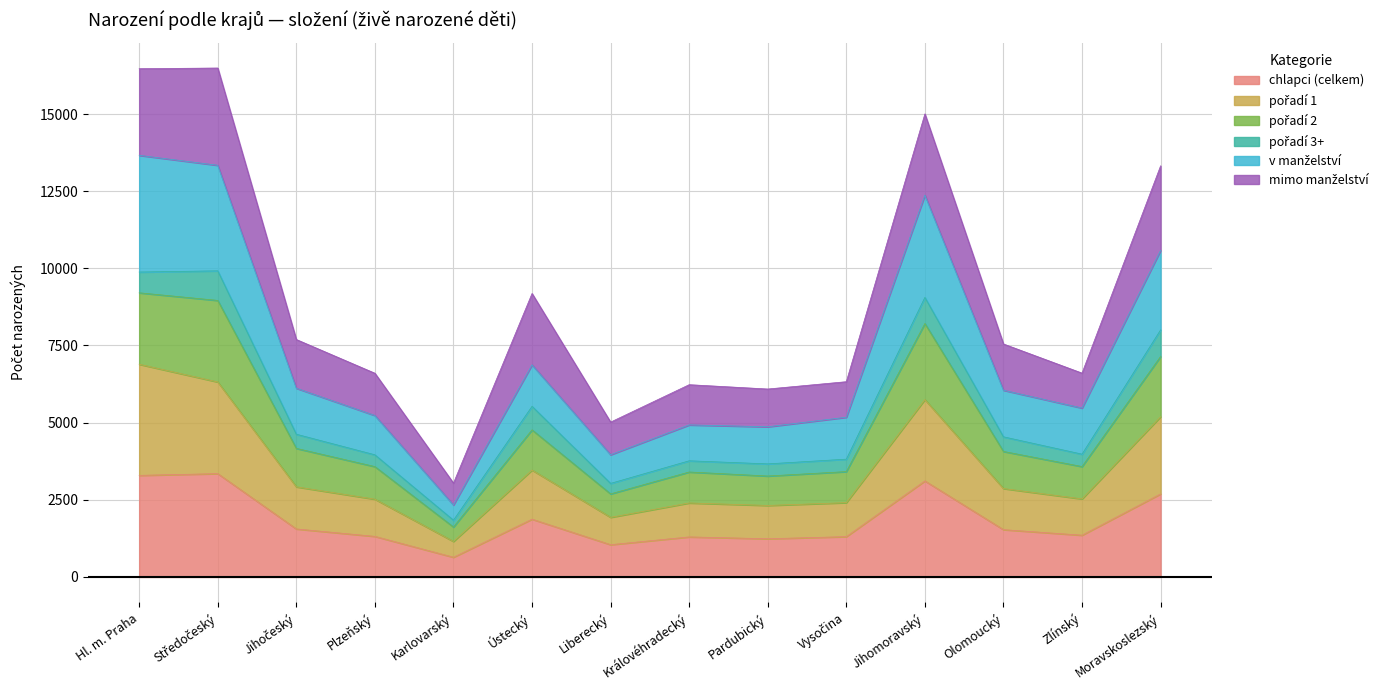

What is the label of the 13th point from the left?

Zlínský